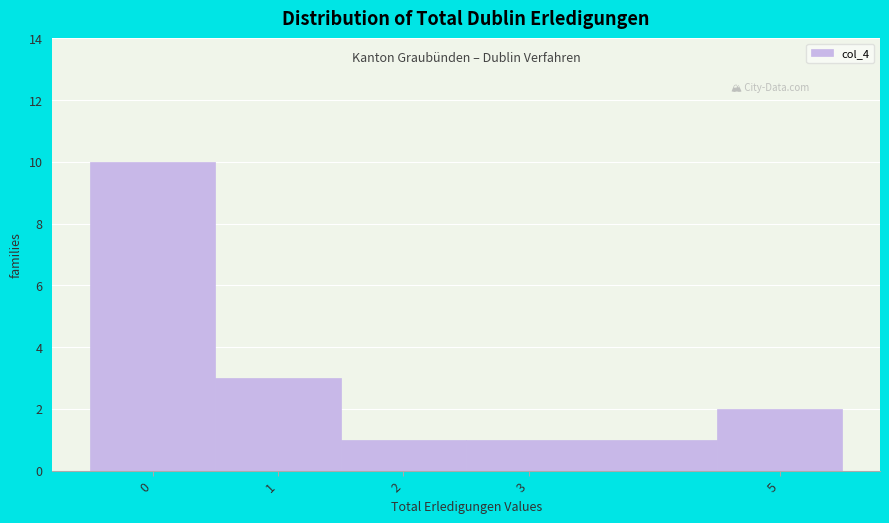

Reading left to right, list every bar in this chart as the range it spans on the x-axis followed by its height. The values are not printed on the chart, so give them approximately, as read against the axis.

-0.5 to 0.5: 10
0.5 to 1.5: 3
1.5 to 2.5: 1
2.5 to 4.5: 1
4.5 to 5.5: 2